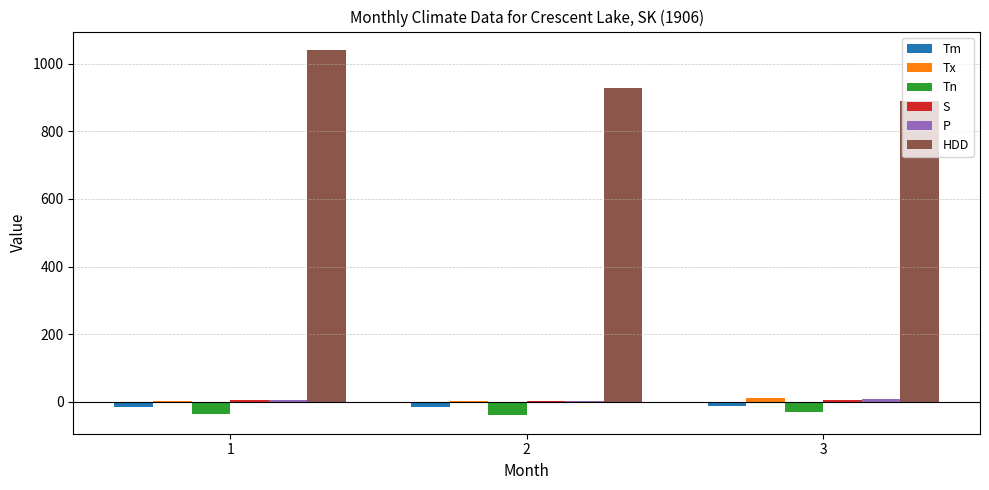

What is the spread (max minus min) of values at 3?

919.2